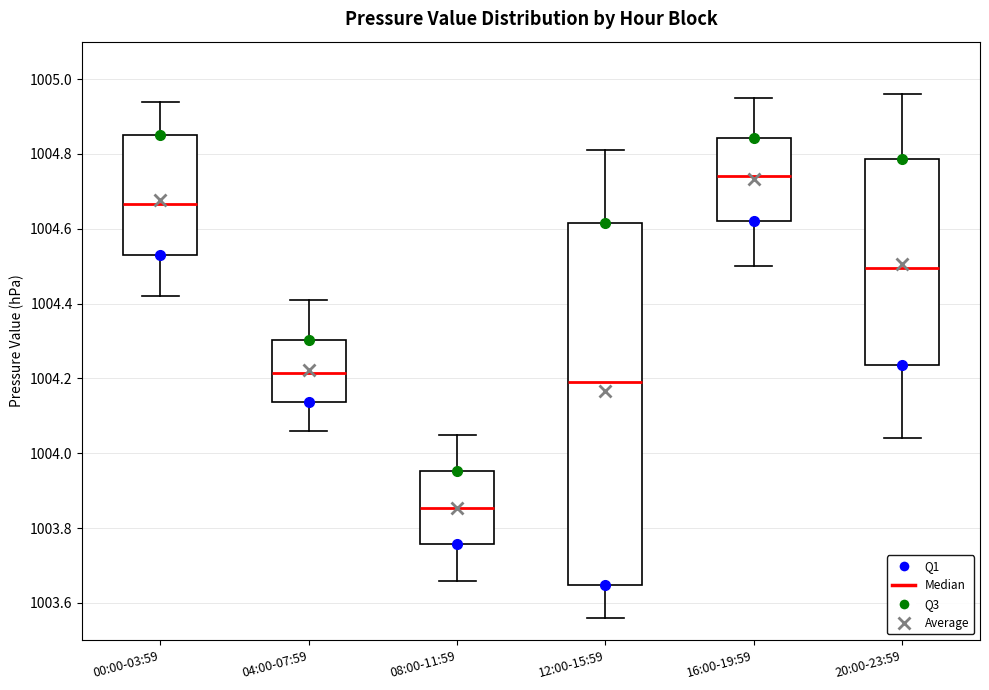

Reading left to right, read every box against the y-axis: the position of its median line, the range the box covers, and the ends of its whiskers. The values are not printed on the chart, so give them approximately, as read against the axis.

00:00-03:59: median 1004.66, box 1004.54 to 1004.86, whiskers 1004.42 to 1004.94
04:00-07:59: median 1004.22, box 1004.14 to 1004.30, whiskers 1004.06 to 1004.42
08:00-11:59: median 1003.86, box 1003.76 to 1003.96, whiskers 1003.66 to 1004.06
12:00-15:59: median 1004.20, box 1003.64 to 1004.62, whiskers 1003.56 to 1004.82
16:00-19:59: median 1004.74, box 1004.62 to 1004.84, whiskers 1004.50 to 1004.96
20:00-23:59: median 1004.50, box 1004.24 to 1004.78, whiskers 1004.04 to 1004.96